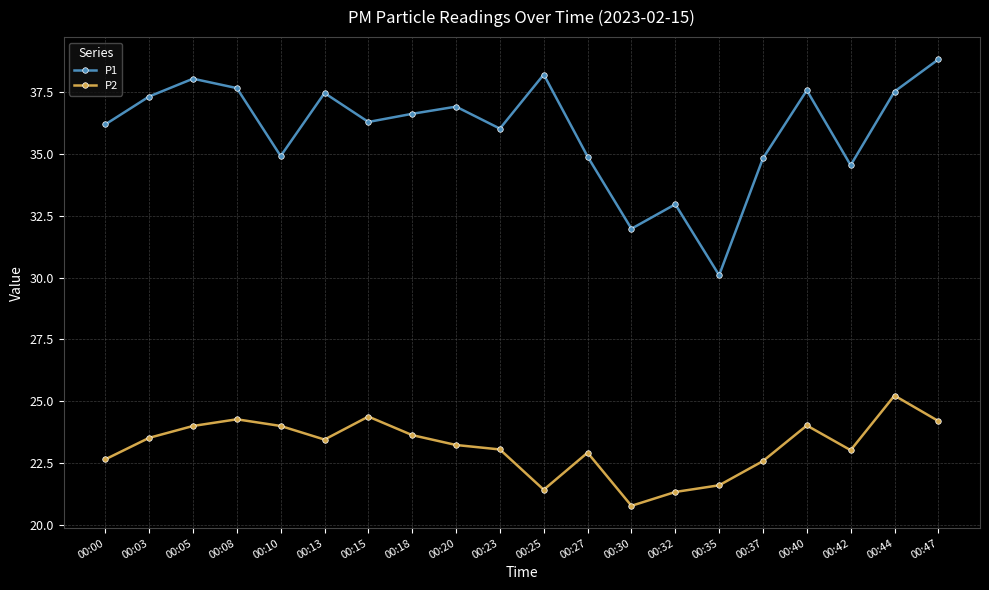

True or false: P1 has more than 2 points higher than both neighbors.

True